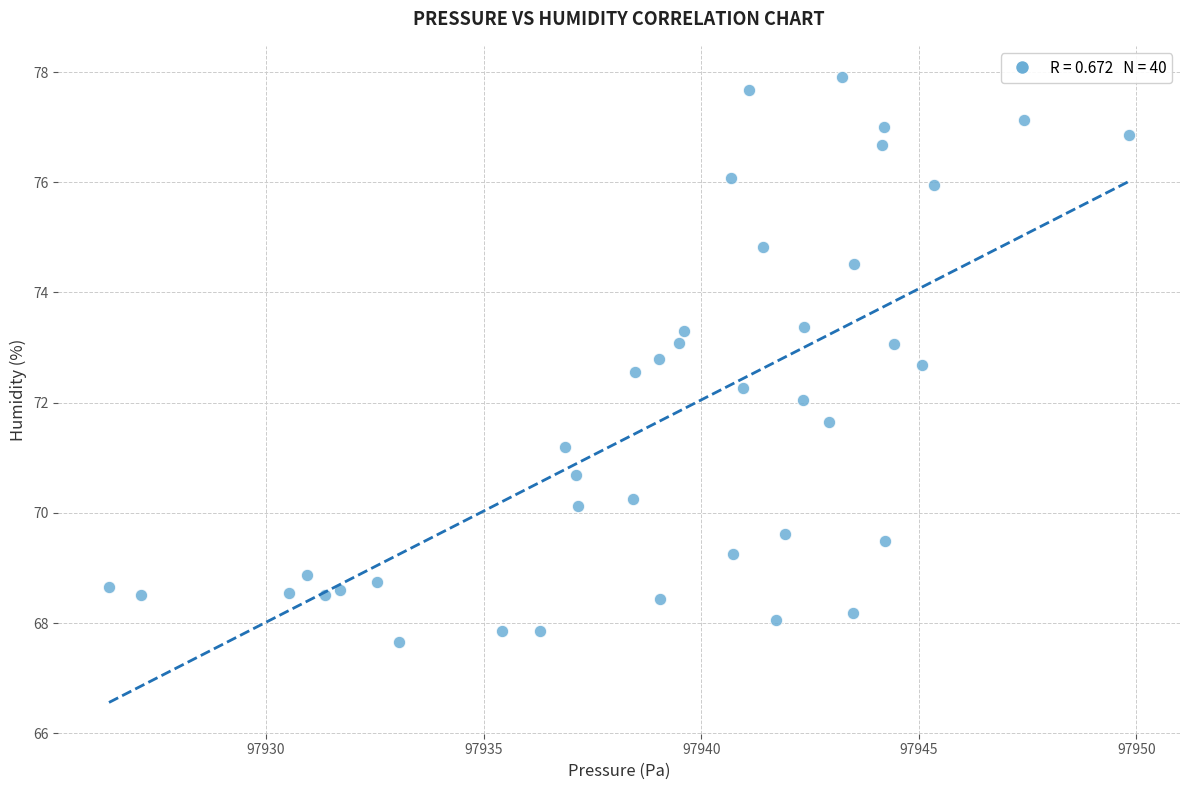

What is the range of Y values (max minus min)?

10.3